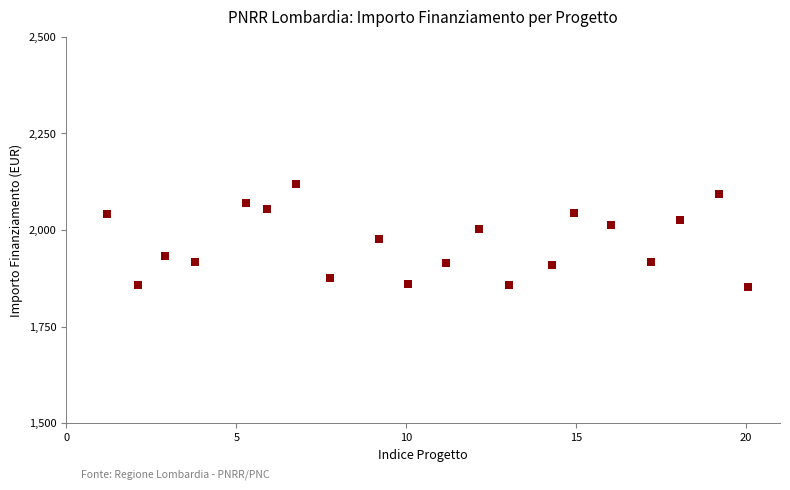

What is the range of X values (max minus min)?

18.9